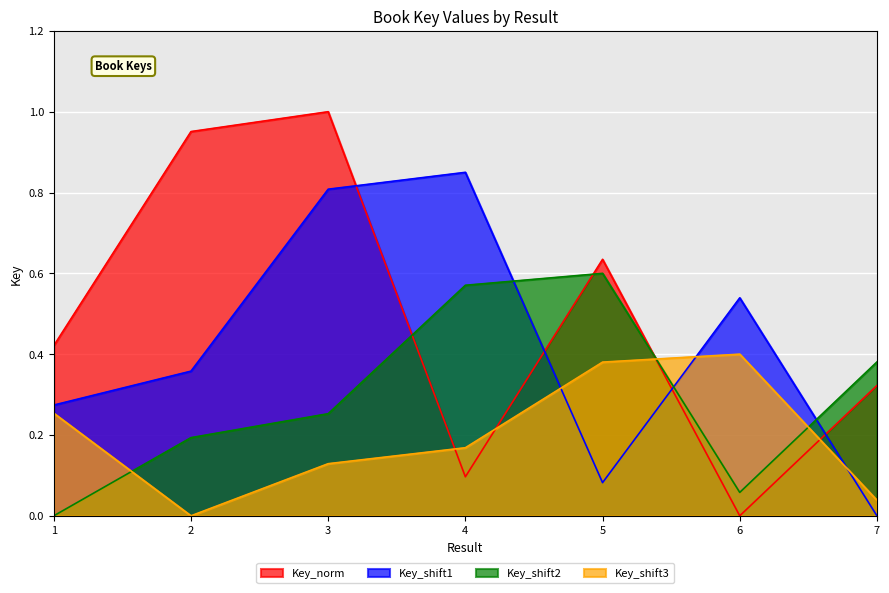

Reading left to right, what are all the values shown in this chart?

1=0.4	2=1.0	3=1.0	4=0.1	5=0.6	6=0.0	7=0.3